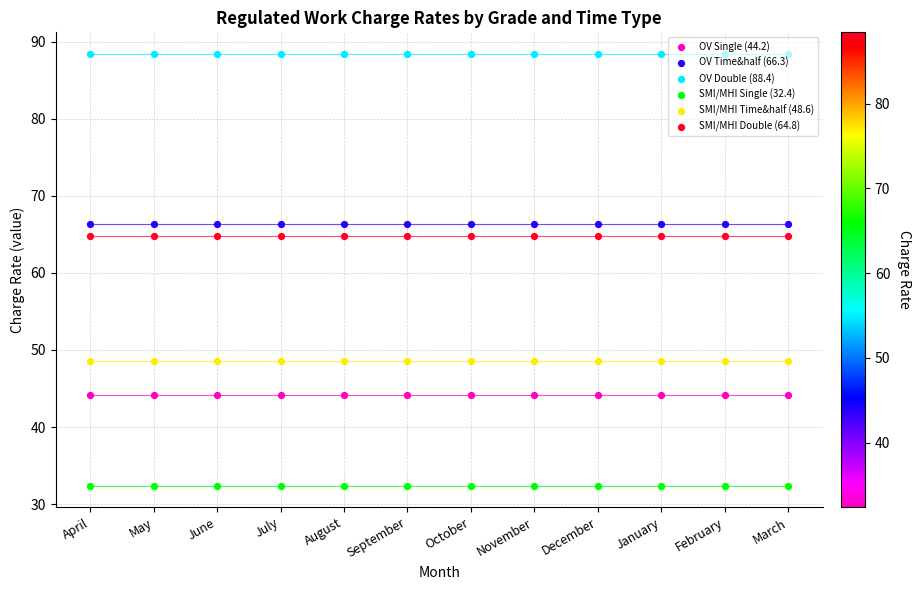

What are all the series names shown in the legend?

OV Single (44.2), OV Time&half (66.3), OV Double (88.4), SMI/MHI Single (32.4), SMI/MHI Time&half (48.6), SMI/MHI Double (64.8)